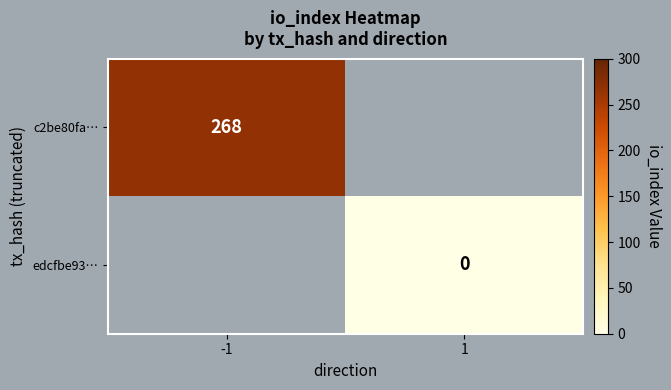

At how many categories does at least one series exceed 78?

1